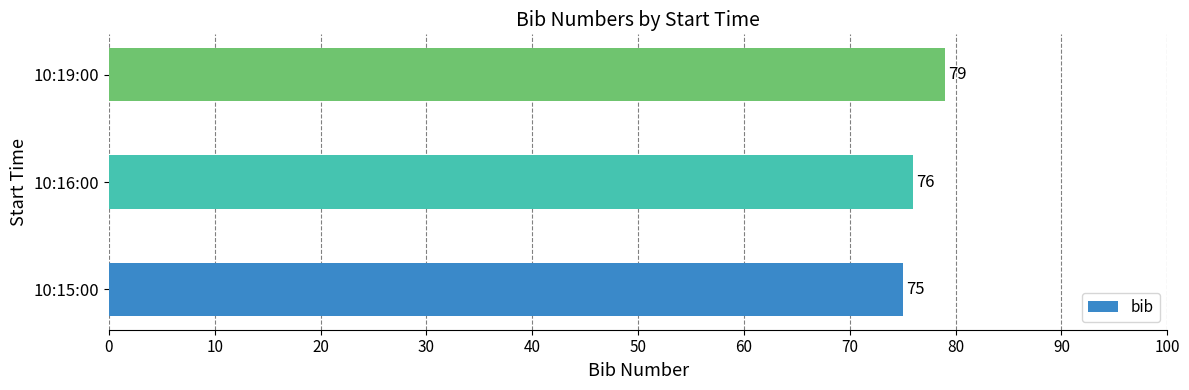

How many bars are there in total?

3